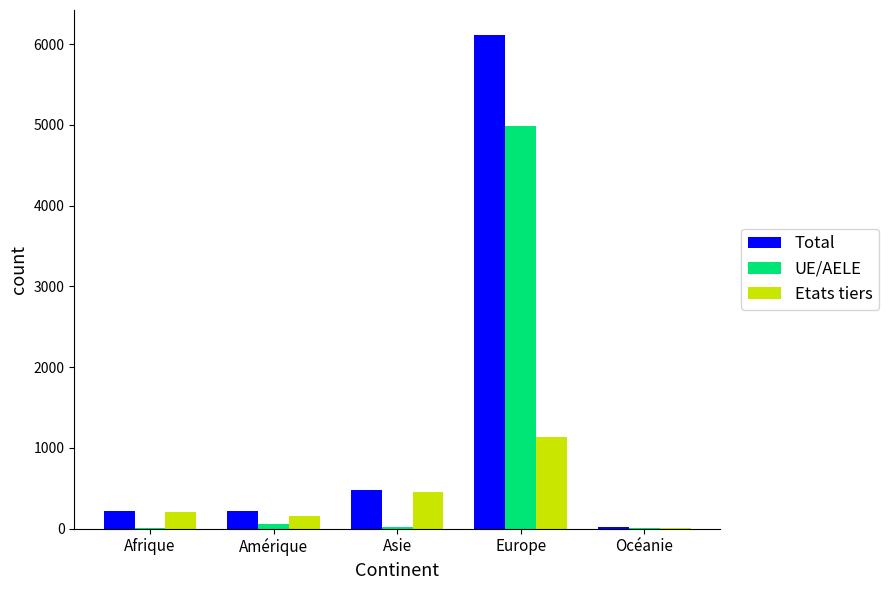

At which category is the sum across all series the highest?

Europe